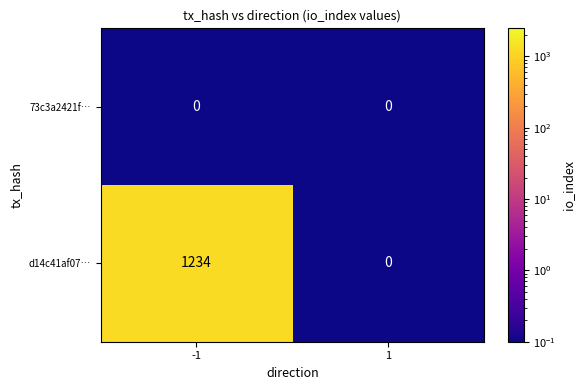

Which series has the largest total across all categories?

d14c41af07…